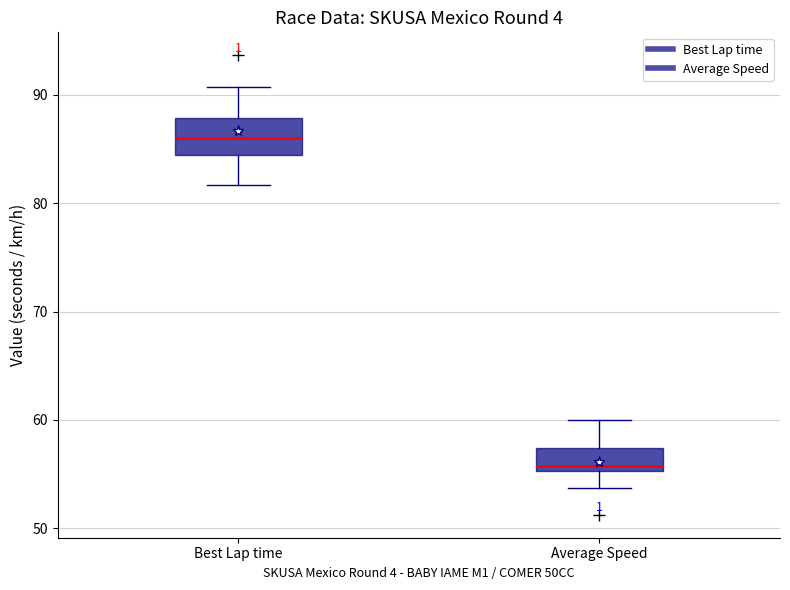

Reading left to right, read every box against the y-axis: the position of its median line, the range the box covers, and the ends of its whiskers. The values are not printed on the chart, so give them approximately, as read against the axis.

Best Lap time: median 86, box 84 to 88, whiskers 82 to 91
Average Speed: median 56, box 55 to 57, whiskers 54 to 60